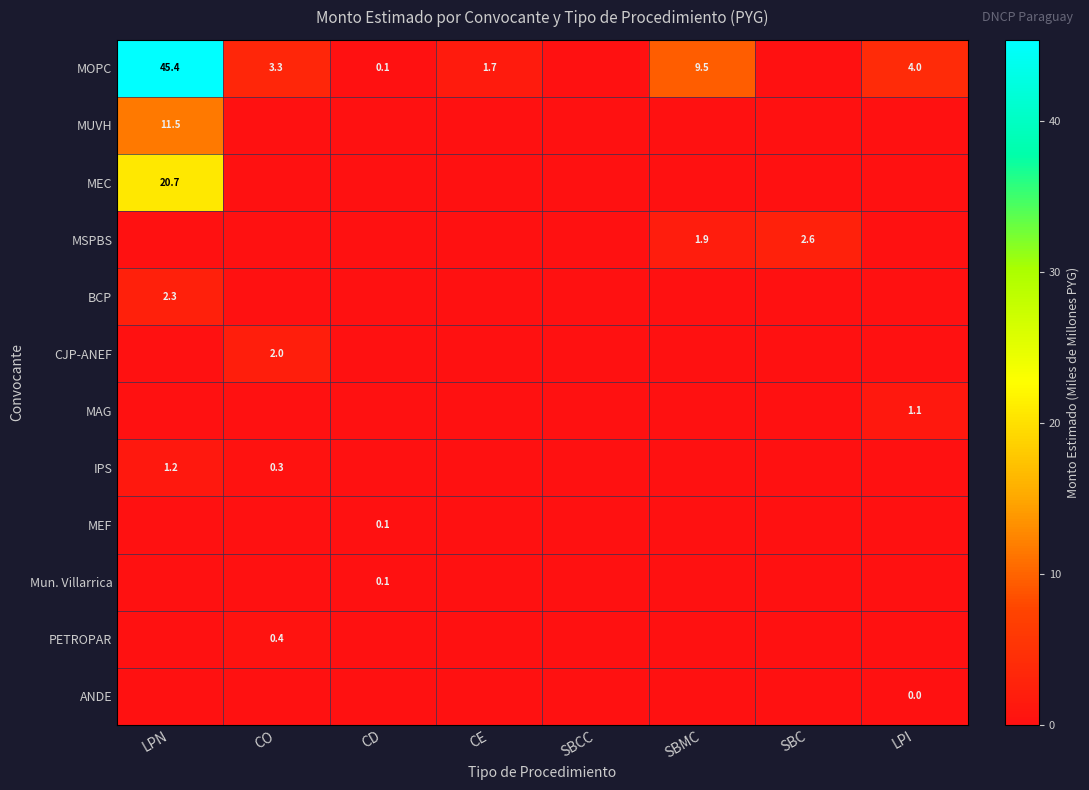

The value of MEC at LPN is 28.3. True or false?

False